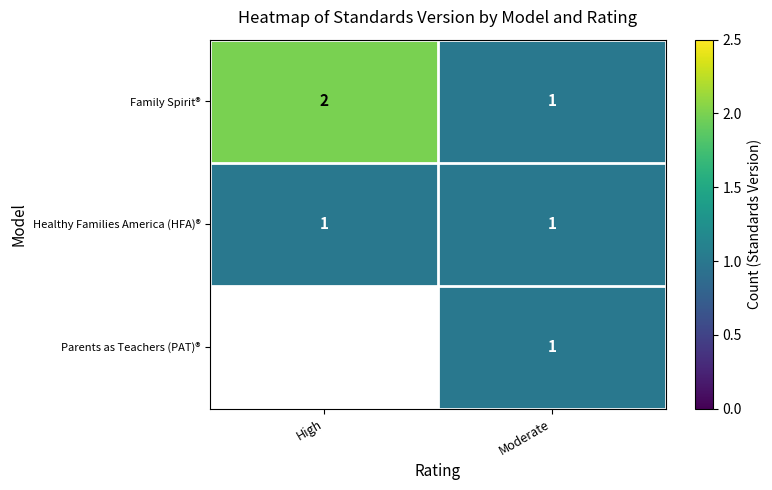

Rank the categories by Family Spirit® value from highest to lowest.

High, Moderate